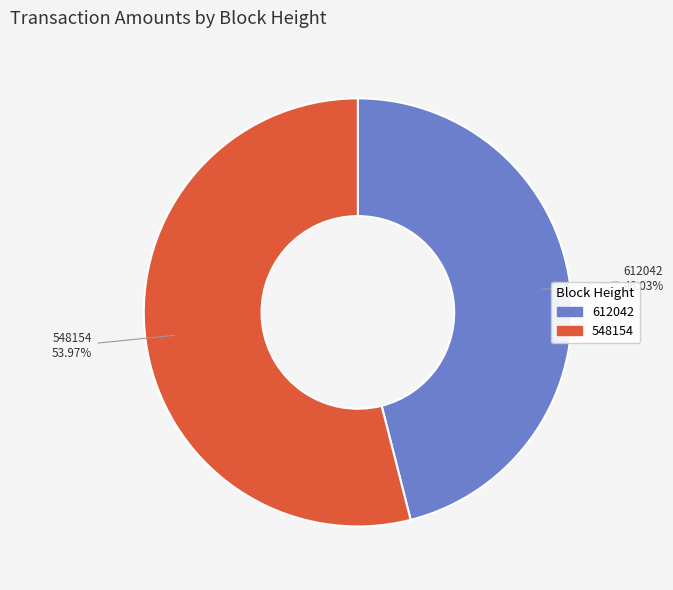

To the nearest percent, what is the difference between the largest and smallest slice percentages?

8%